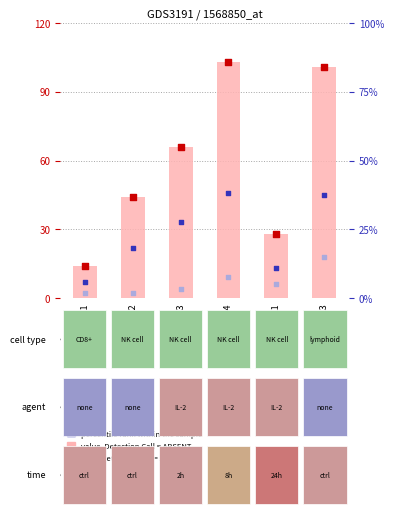

What is the total value across all series at 6643020614?

261